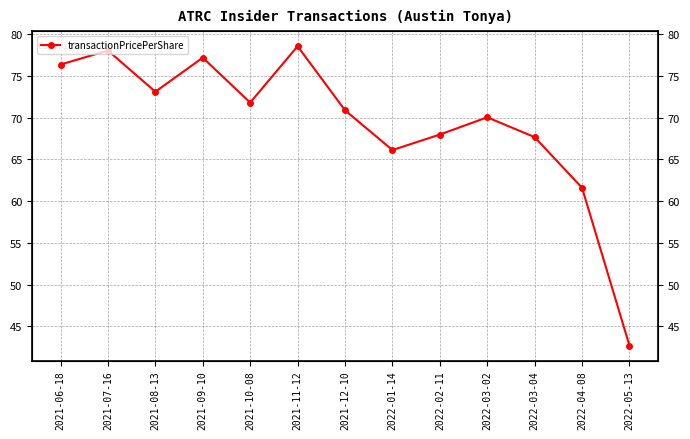

How many values exceed 70?

8